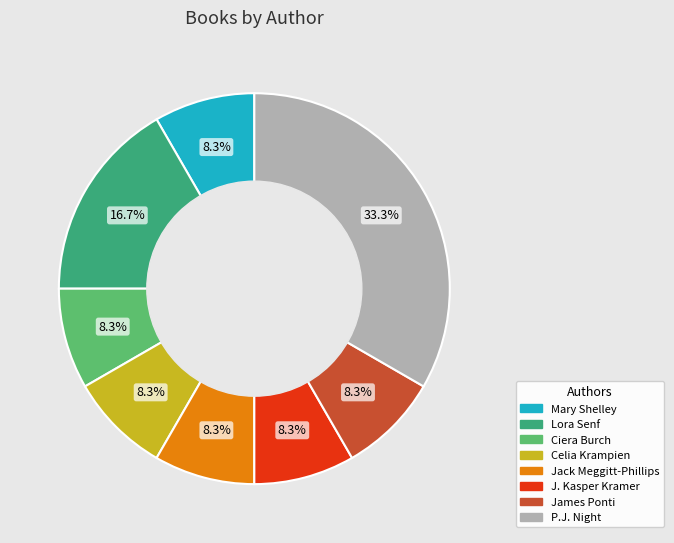

Approximately how many times larger is the value at Lora Senf compared to James Ponti?

2.0